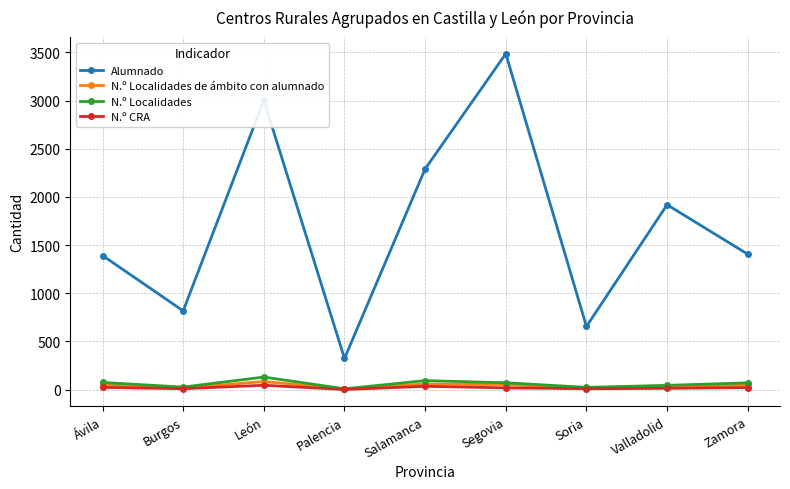

The value of Alumnado at Zamora is 799. True or false?

False